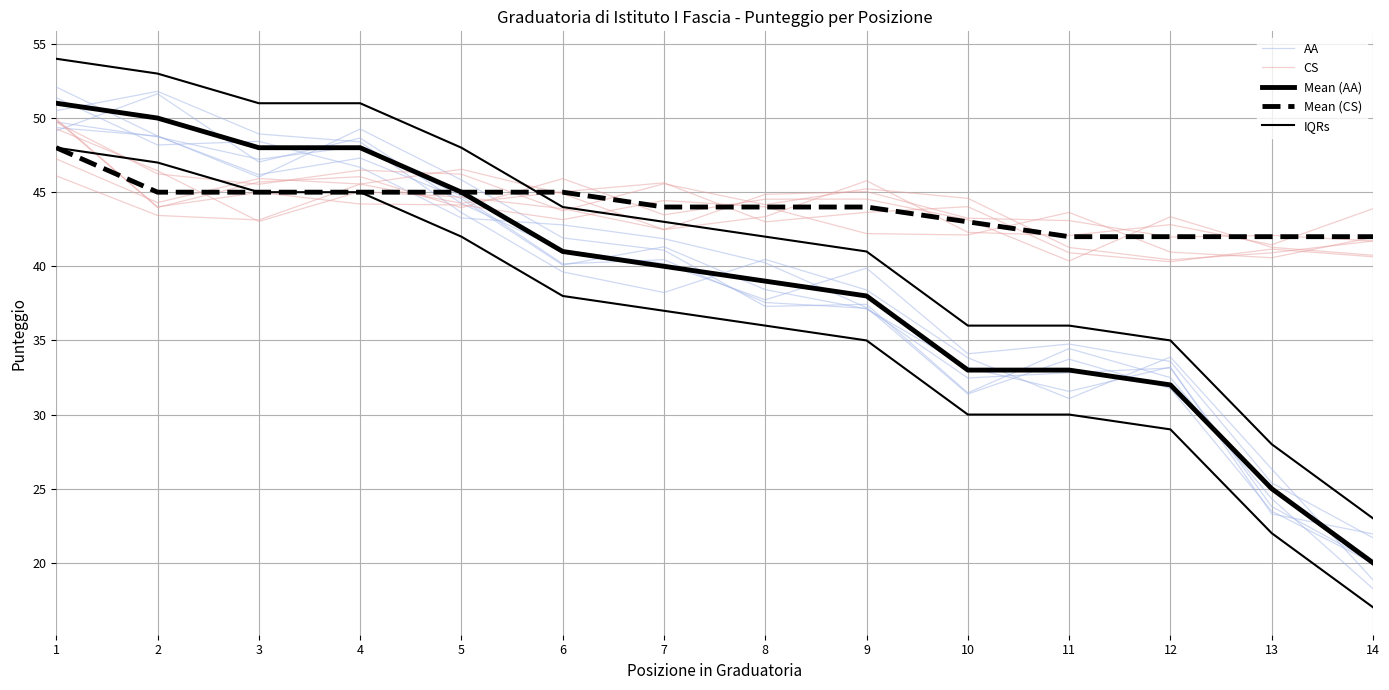

What is the value of the CS point at the 6th from the left?

44.9